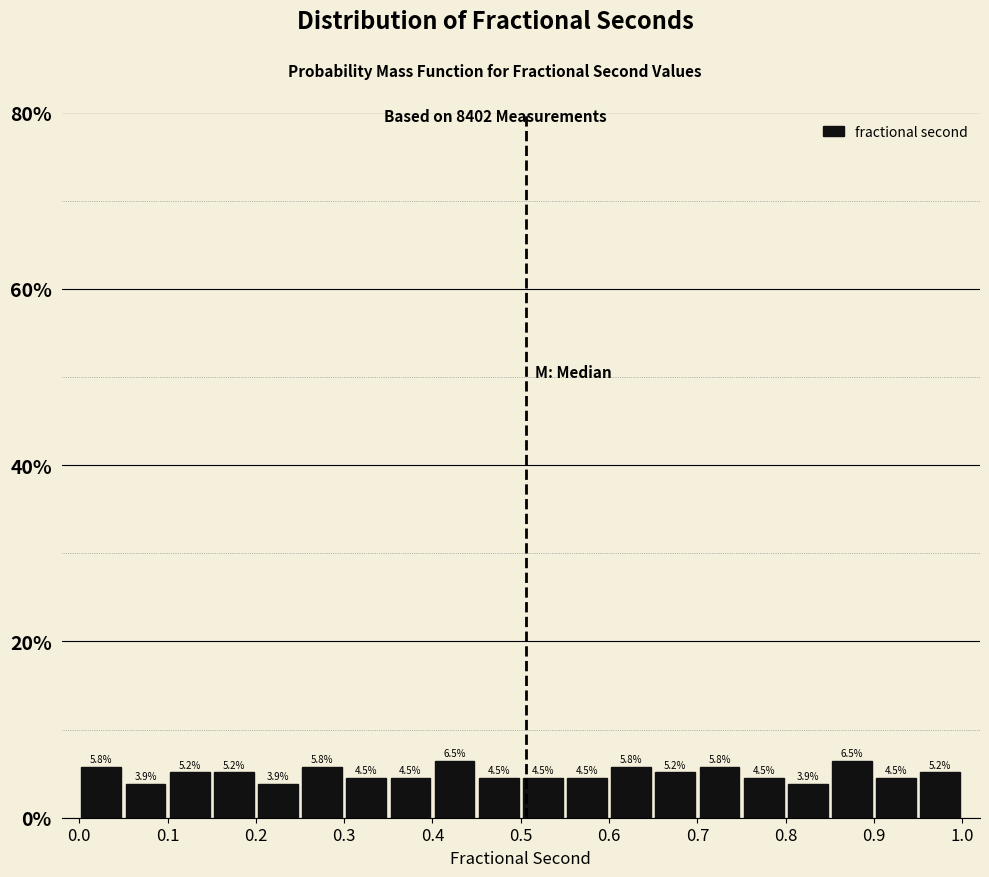

What is the height of the bar covering 0.90 to 0.95 on the x-axis?

4.5